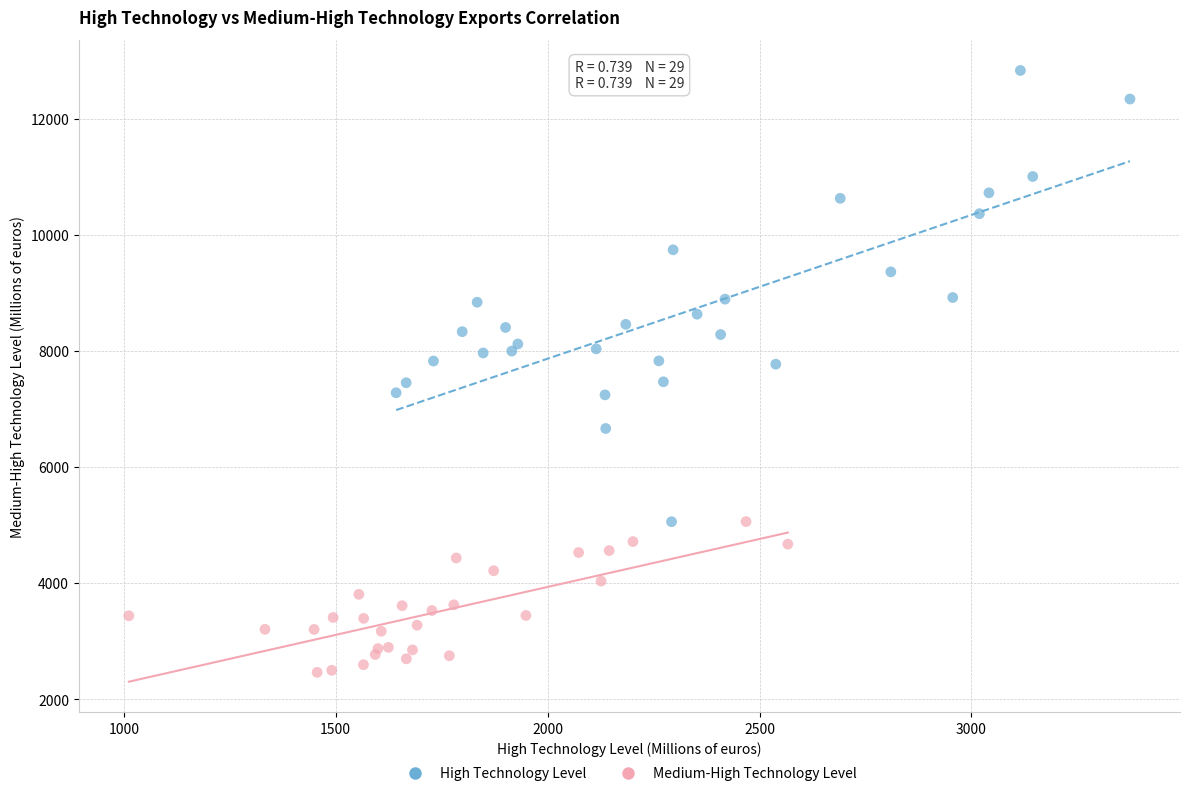

Which series reaches the maximum Y coordinate?

High Technology Level